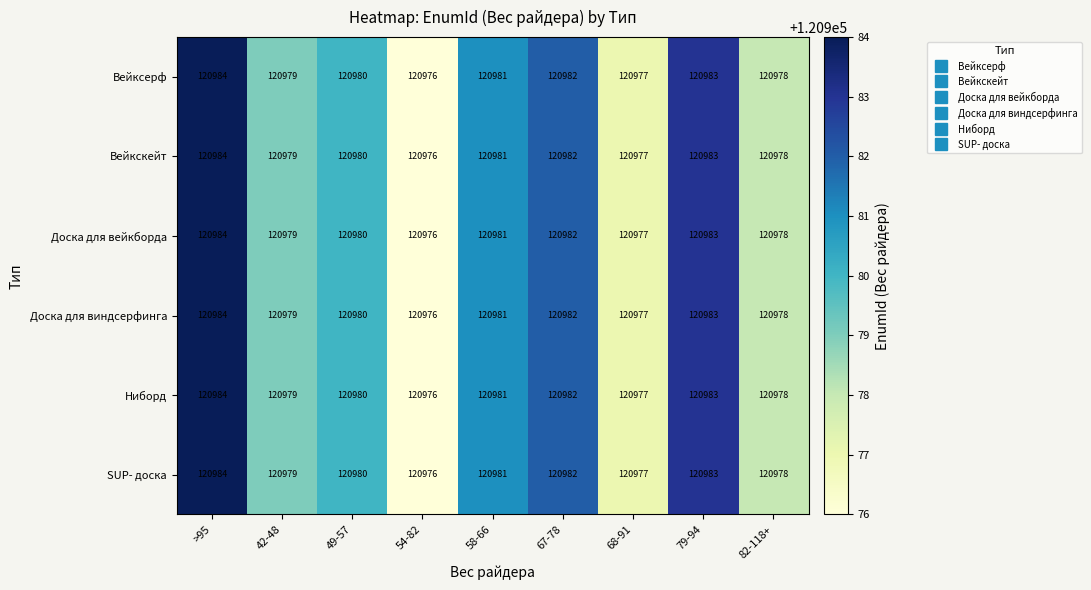

What is the difference between the maximum and minimum values in the SUP- доска series?

8